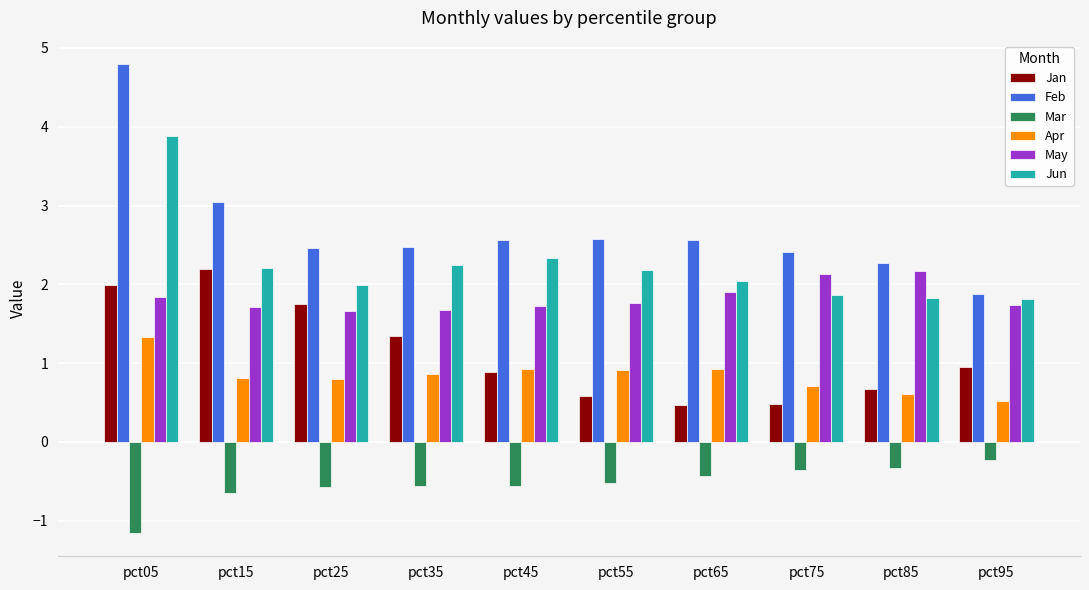

The value of Jan at pct45 is 0.9. True or false?

True